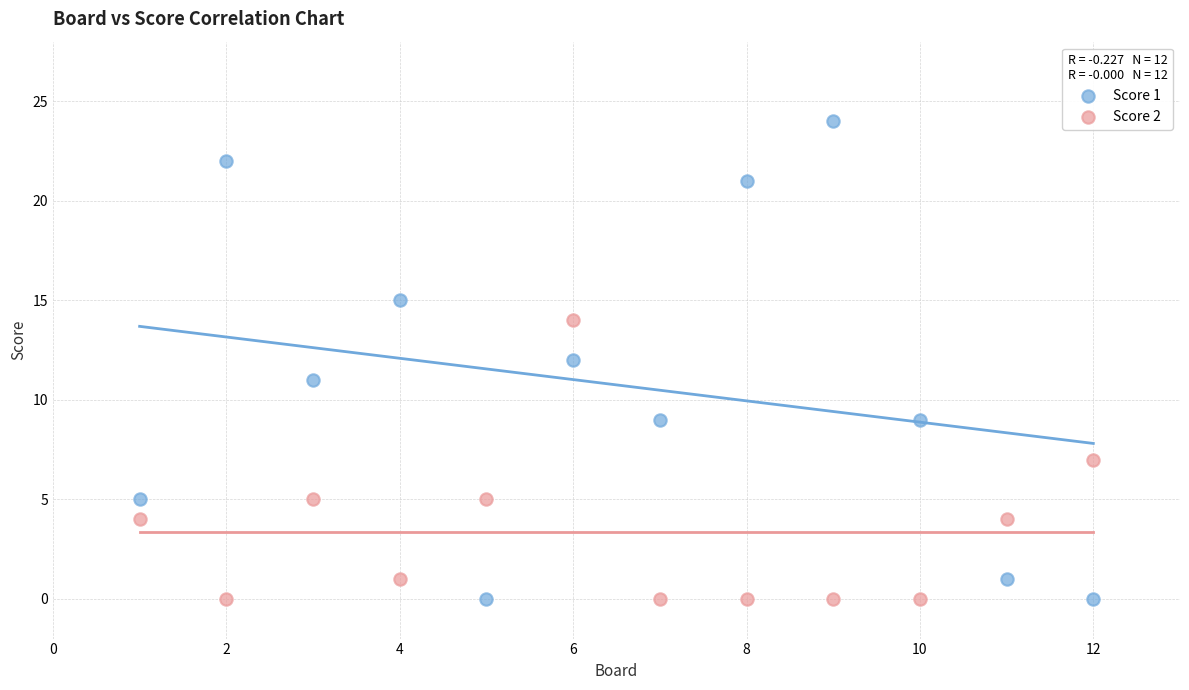

What is the X range (max minus min) for the scatter plot?

11